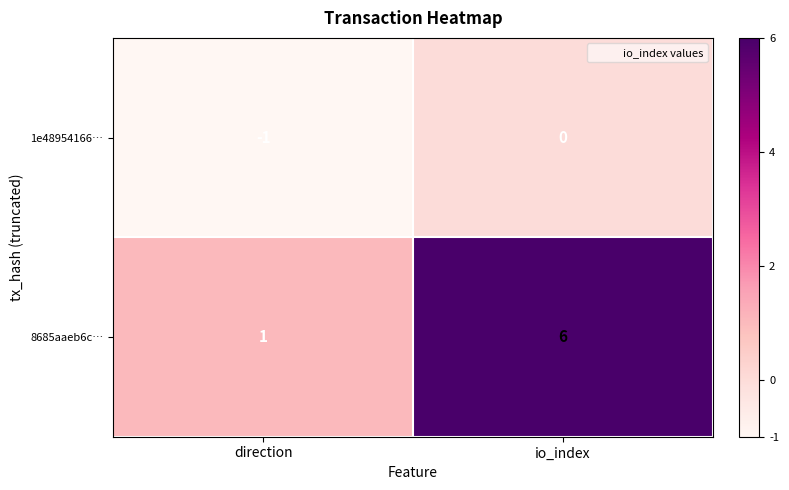

How many data points does each series have?

2